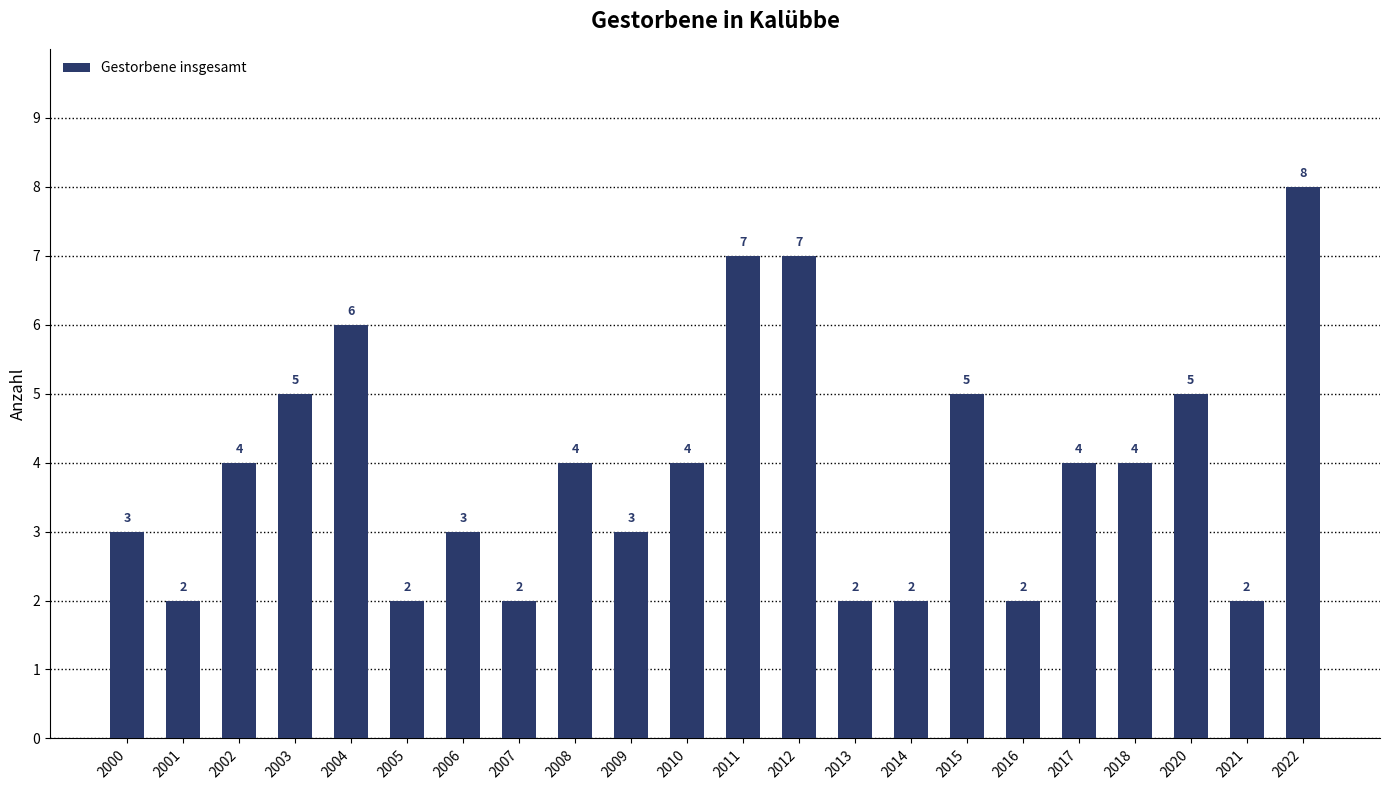

How many bars are there in total?

22